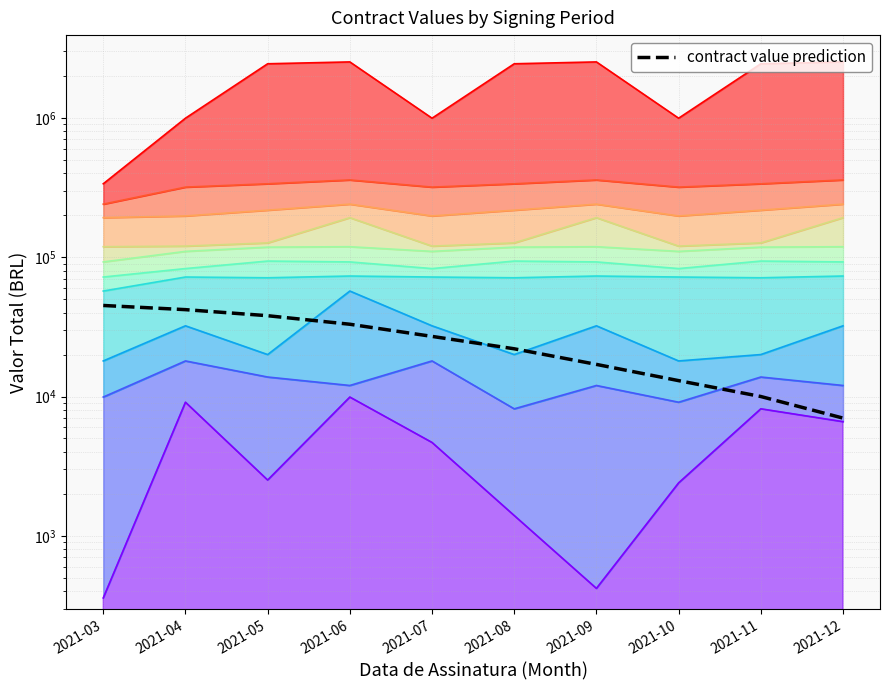

What is the change in value from 2021-10 to 2021-11?

-3000